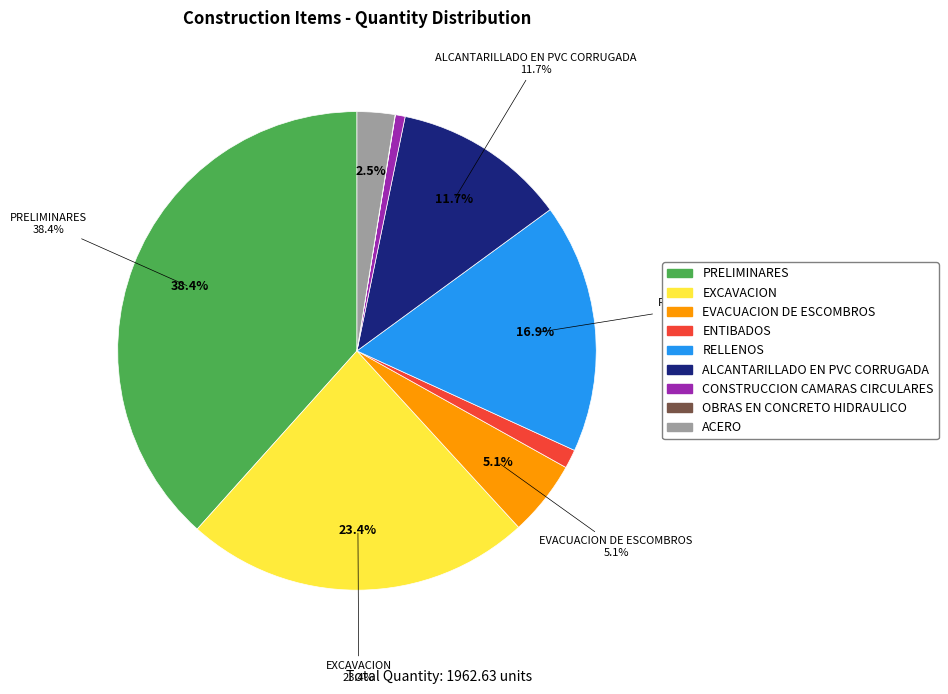

Is the sum of OBRAS EN CONCRETO HIDRAULICO and ENTIBADOS greater than half?

No